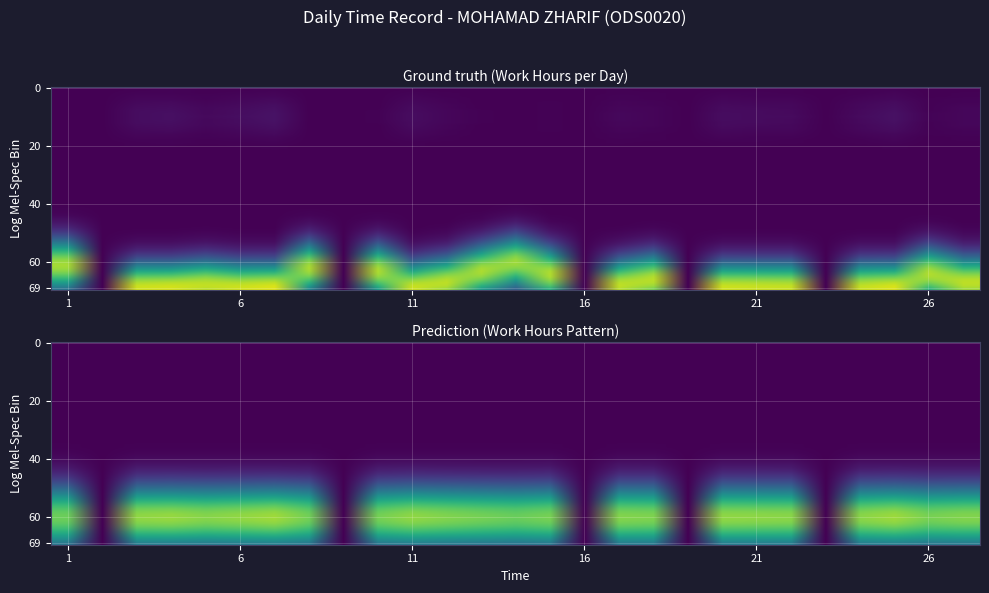

Which category has the lowest value in the 2 series?

2